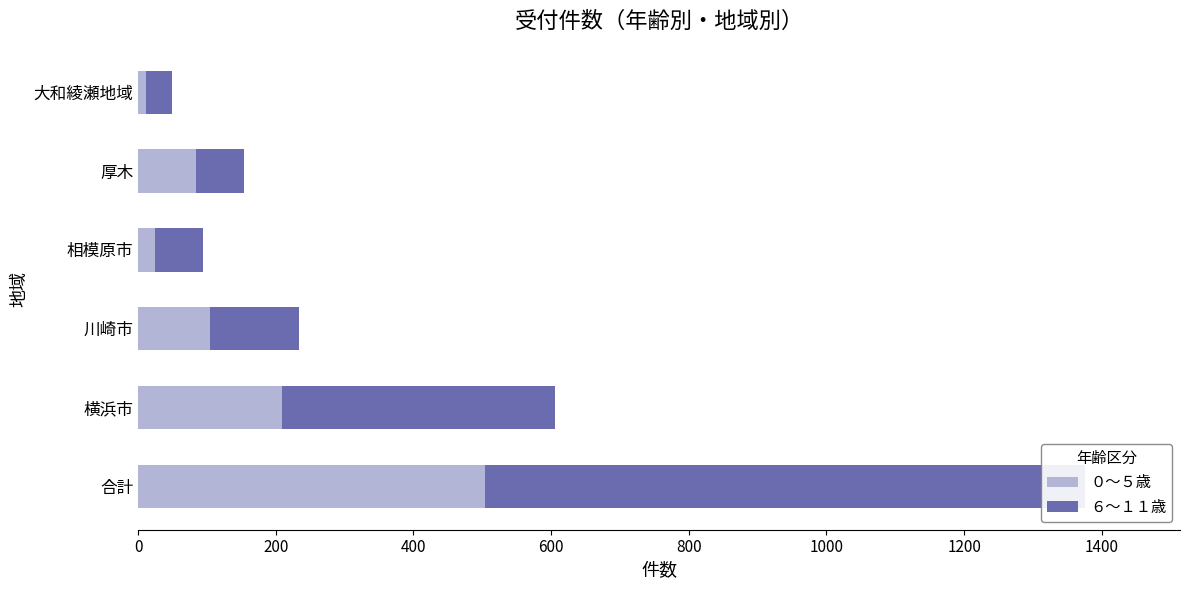

What value does the ０～５歳 series have at 大和綾瀬地域, to the nearest 5?

10